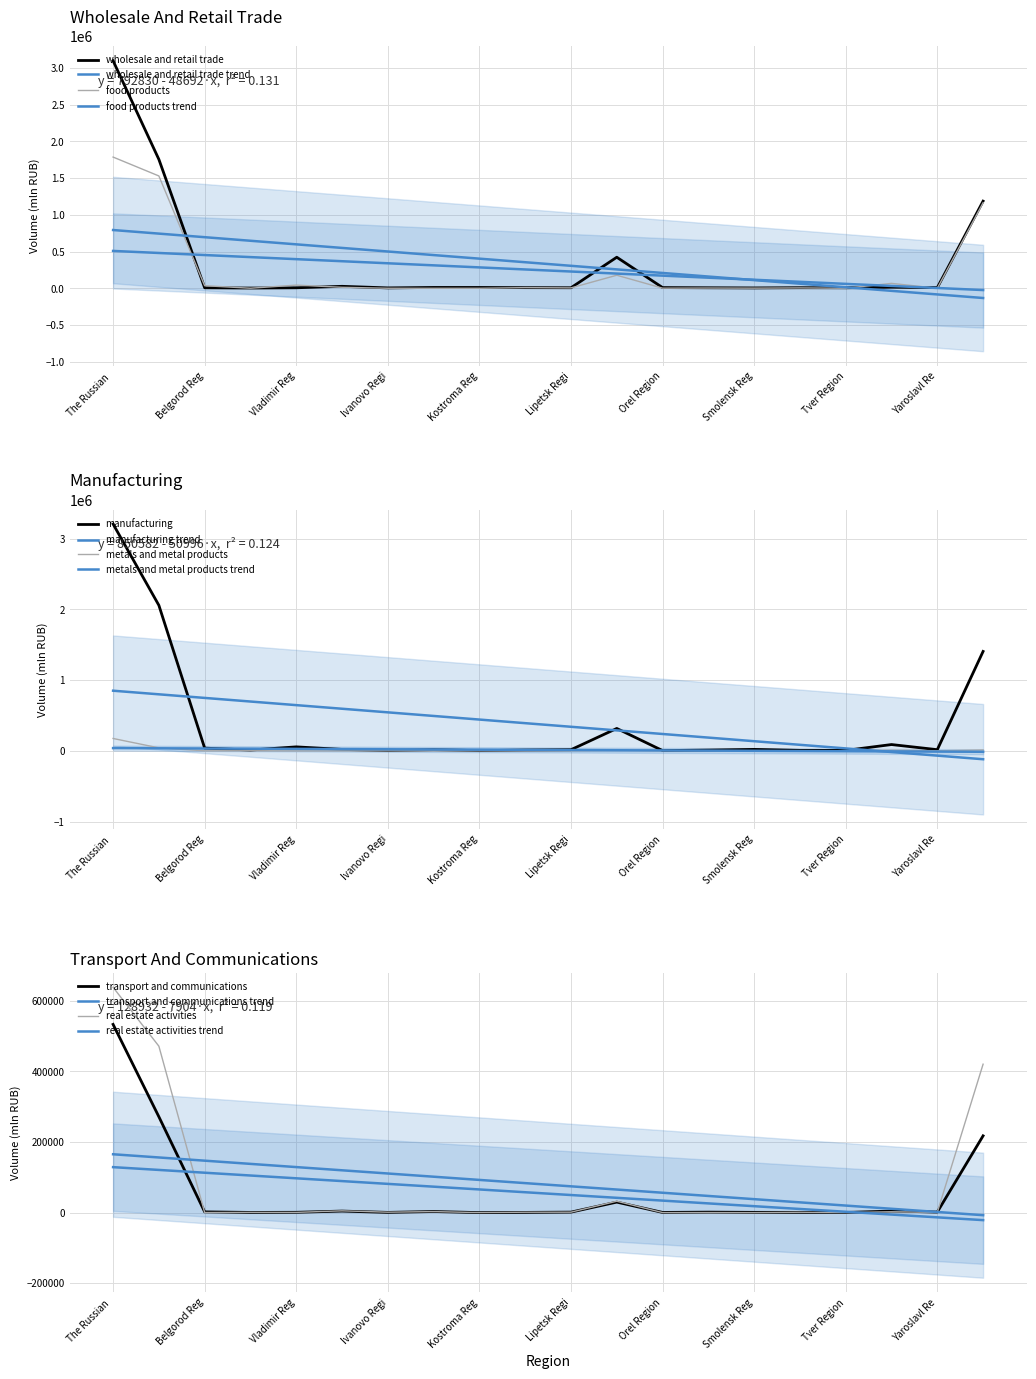

What is the maximum value for manufacturing?

3206975.0